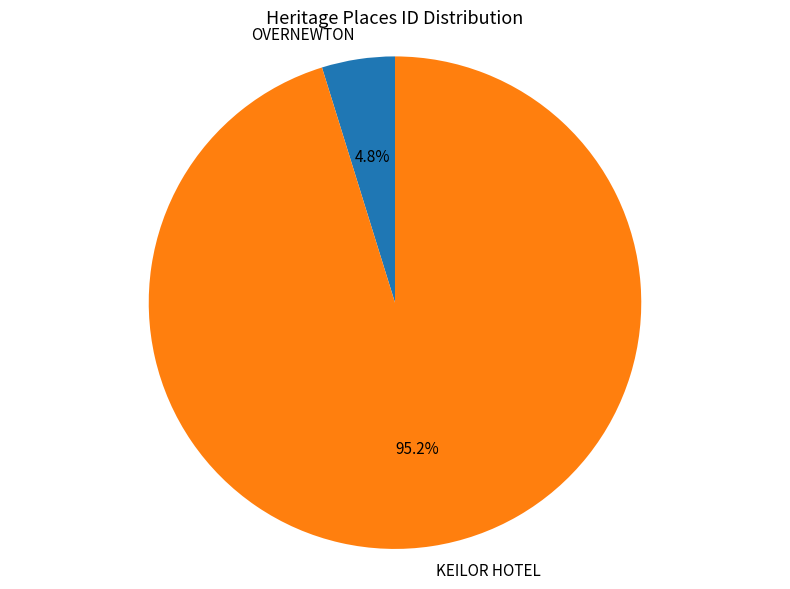

Which has a higher value, OVERNEWTON or KEILOR HOTEL?

KEILOR HOTEL